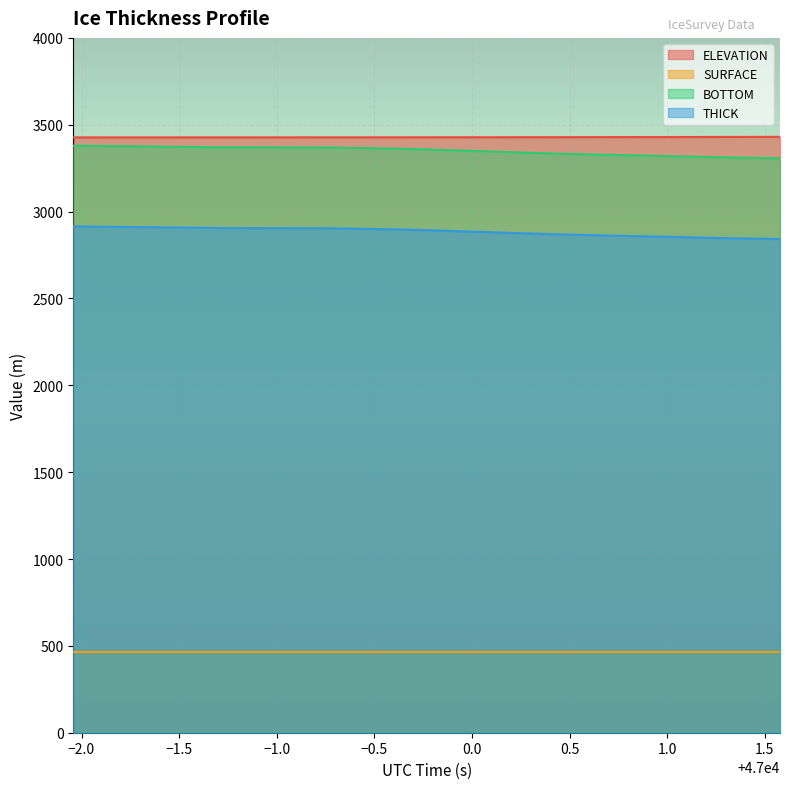

How many series are shown in this chart?

4